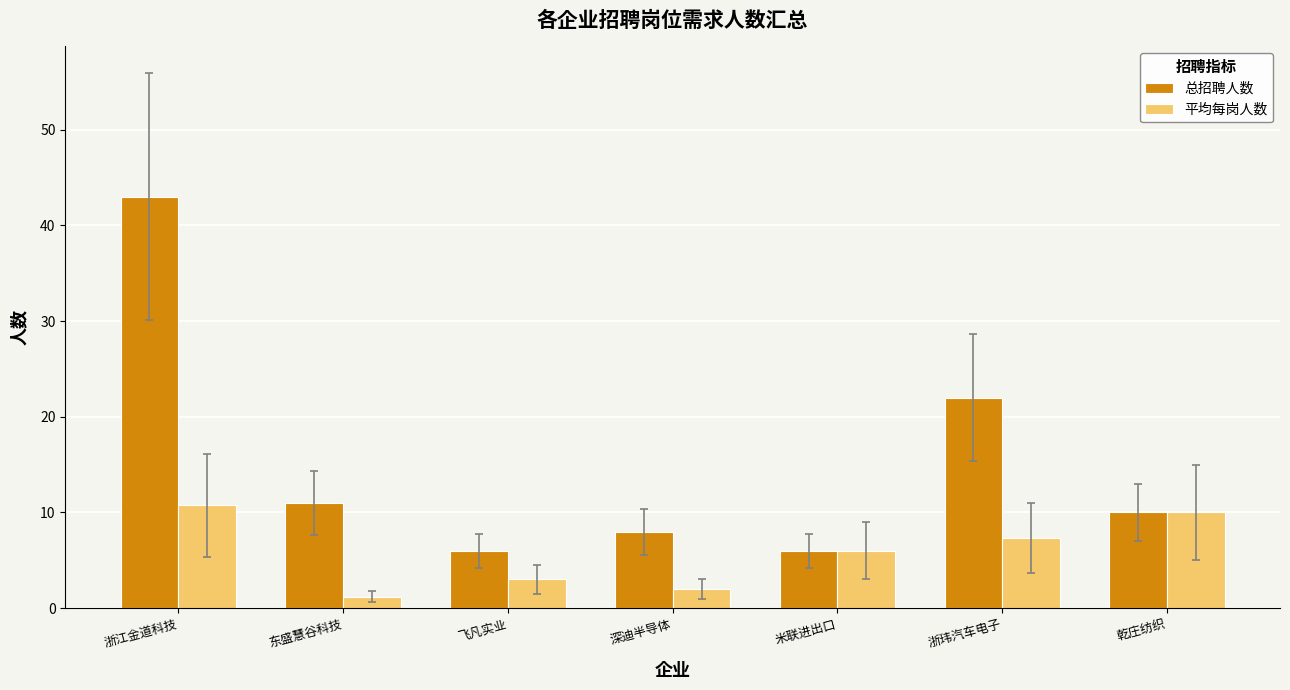

What is the sum of all 平均每岗人数 values?

40.3